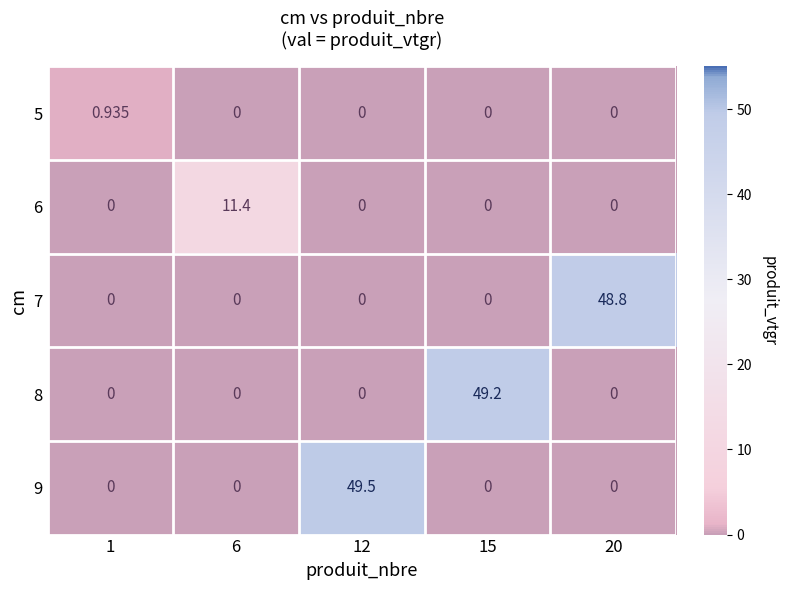

What is the total value across all series at 6?

11.4